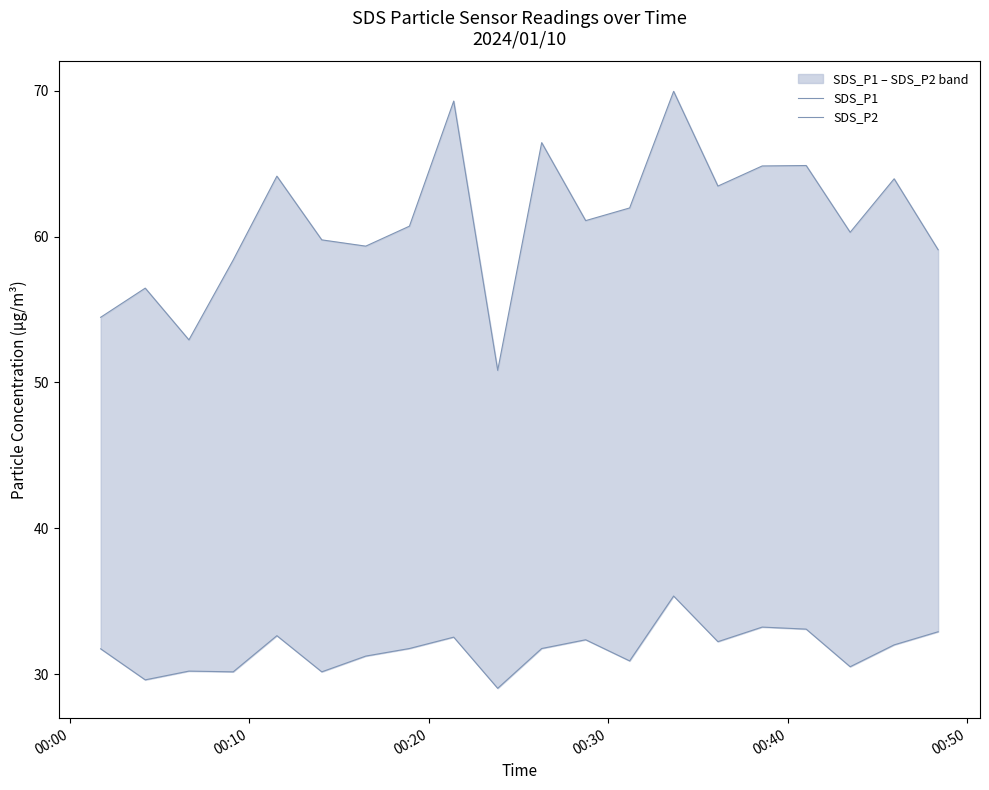

What is the difference between the maximum and minimum values in the SDS_P1 series?

19.1